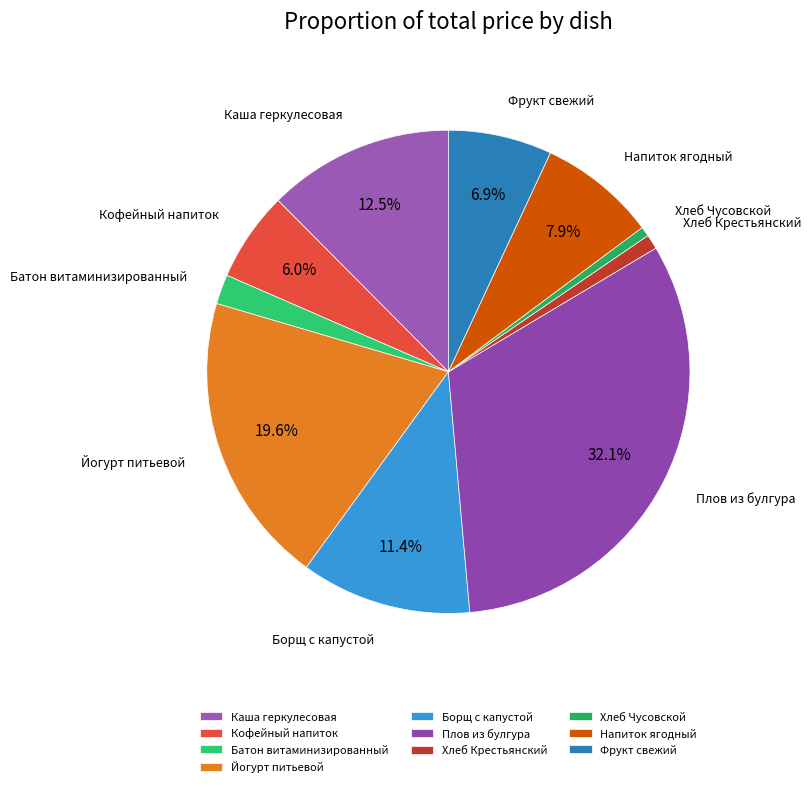

To the nearest percent, what is the combined percentage of Хлеб Крестьянский and Каша геркулесовая?

13%